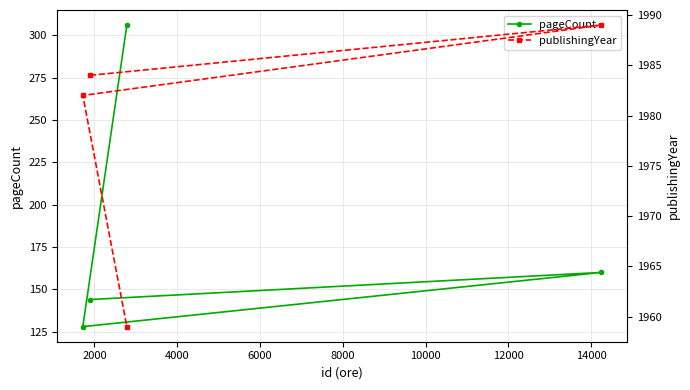

True or false: pageCount and publishingYear cross at least once.

False